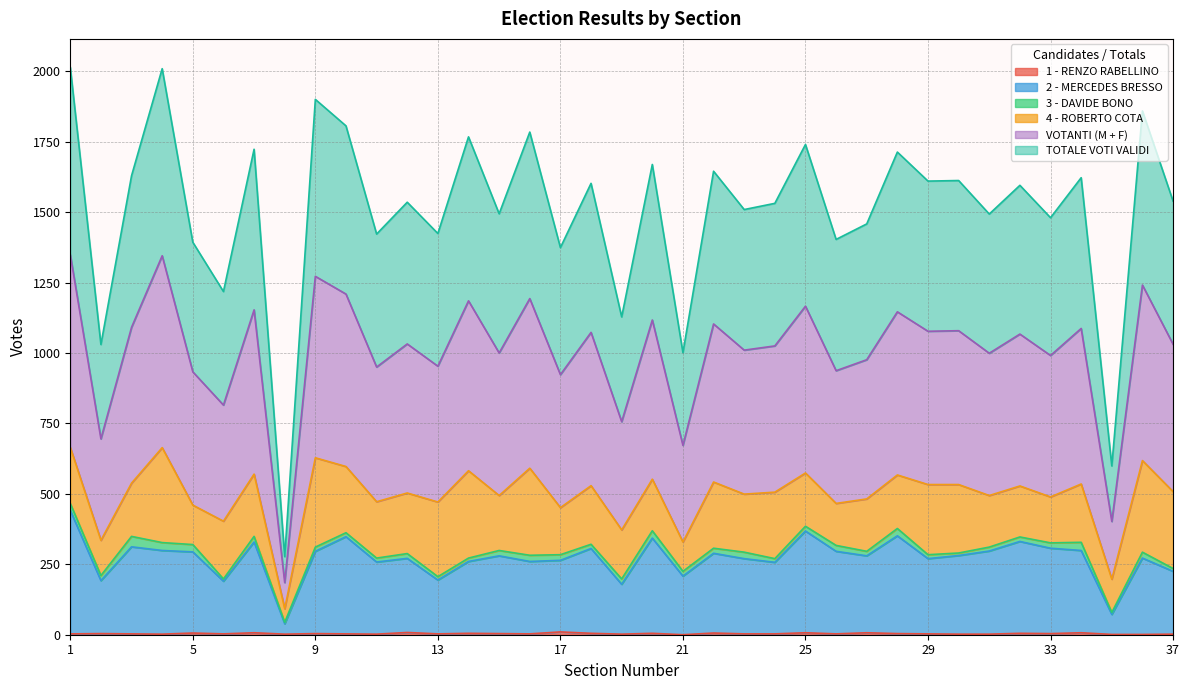

How many values in the VOTANTI (M + F) series are below 1032?

18